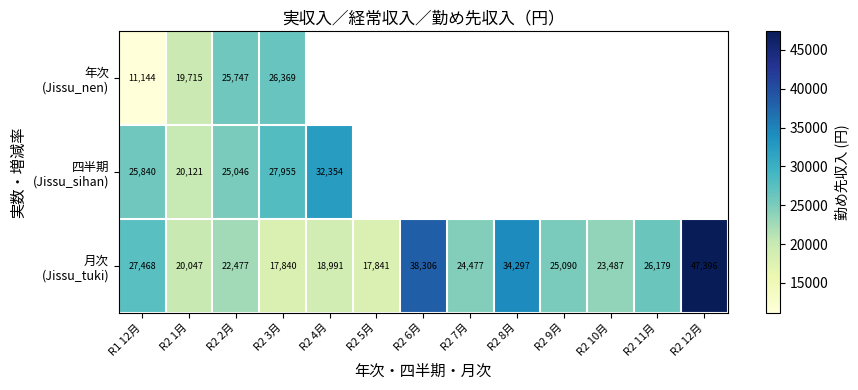

Which category has the lowest value across all series?

R1 12月